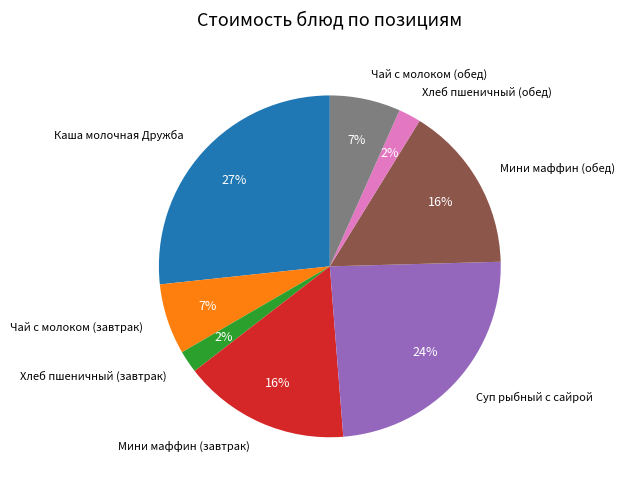

Between Хлеб пшеничный (завтрак) and Чай с молоком (обед), which is larger?

Чай с молоком (обед)